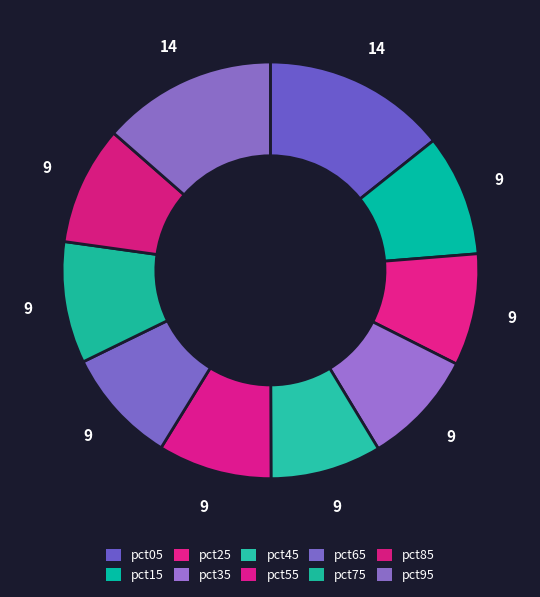

What portion of the pie excludes pct65?

91.0%